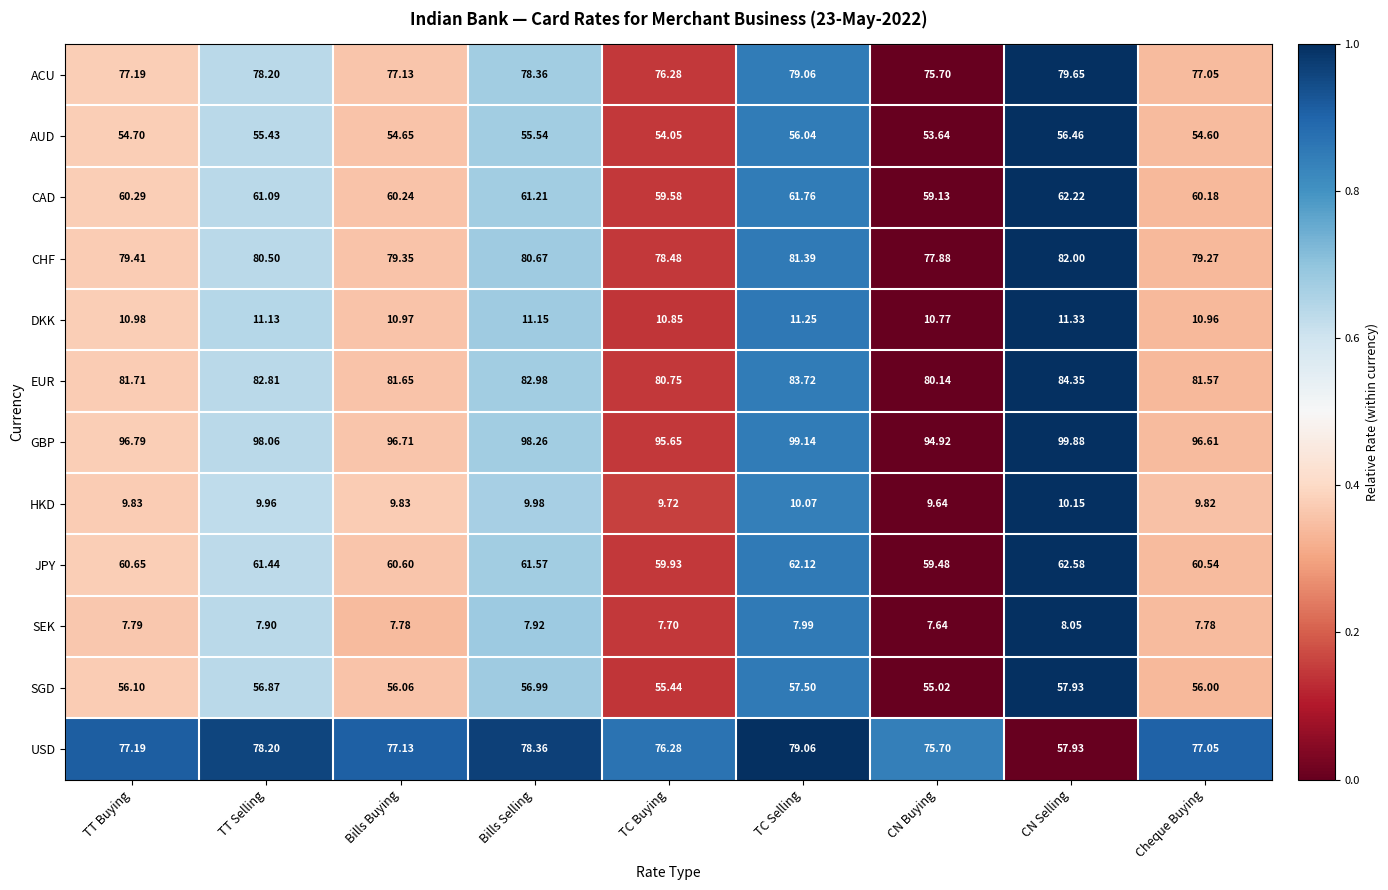

Which series has the largest total across all categories?

GBP